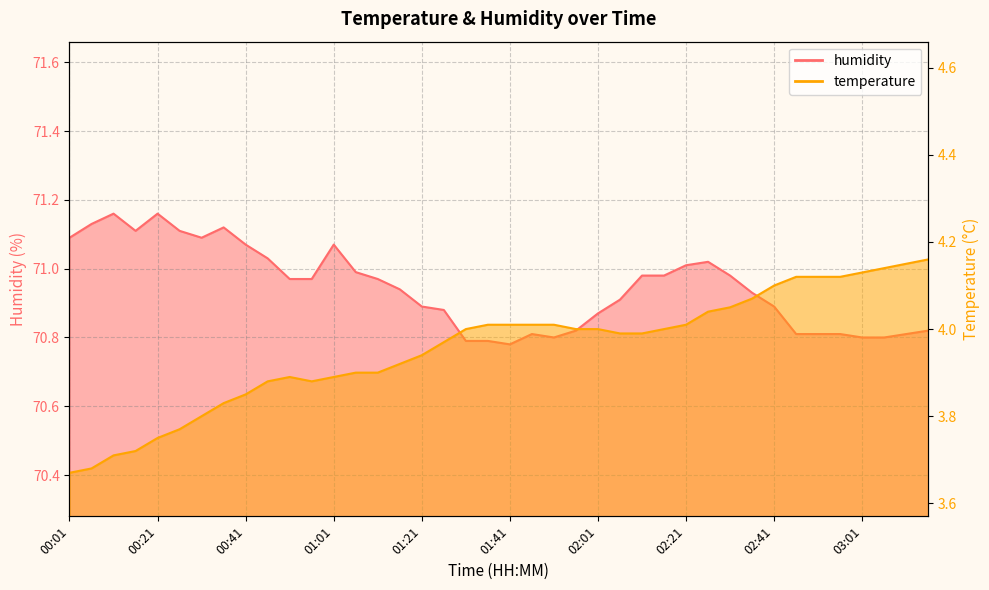

Reading left to right, list all the values displayed in this chart.

temperature: 3.7	3.7	3.7	3.7	3.8	3.8	3.8	3.8	3.9	3.9	3.9	3.9	3.9	3.9	3.9	3.9	3.9	4.0	4.0	4.0	4.0	4.0	4.0	4.0	4.0	4.0	4.0	4.0	4.0	4.0	4.0	4.1	4.1	4.1	4.1	4.1	4.1	4.1	4.2	4.2
humidity: 71.1	71.1	71.2	71.1	71.2	71.1	71.1	71.1	71.1	71.0	71.0	71.0	71.1	71.0	71.0	70.9	70.9	70.9	70.8	70.8	70.8	70.8	70.8	70.8	70.9	70.9	71.0	71.0	71.0	71.0	71.0	70.9	70.9	70.8	70.8	70.8	70.8	70.8	70.8	70.8